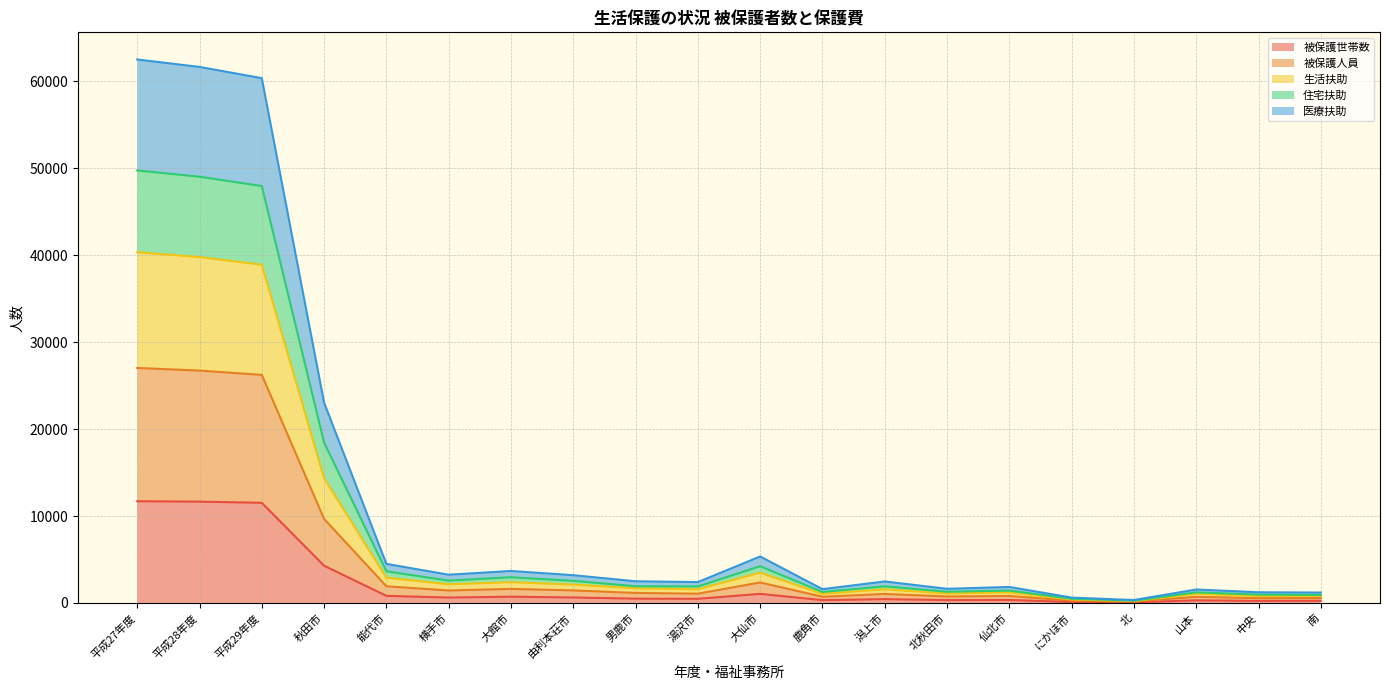

What is the highest value of the 被保護世帯数 series?

11703